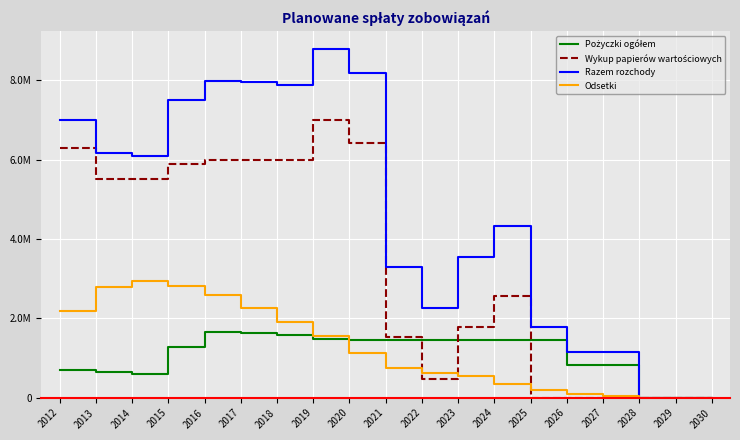

Rank the categories by Odsetki value from highest to lowest.

2014, 2015, 2013, 2016, 2017, 2012, 2018, 2019, 2020, 2021, 2022, 2023, 2024, 2025, 2026, 2027, 2028, 2029, 2030